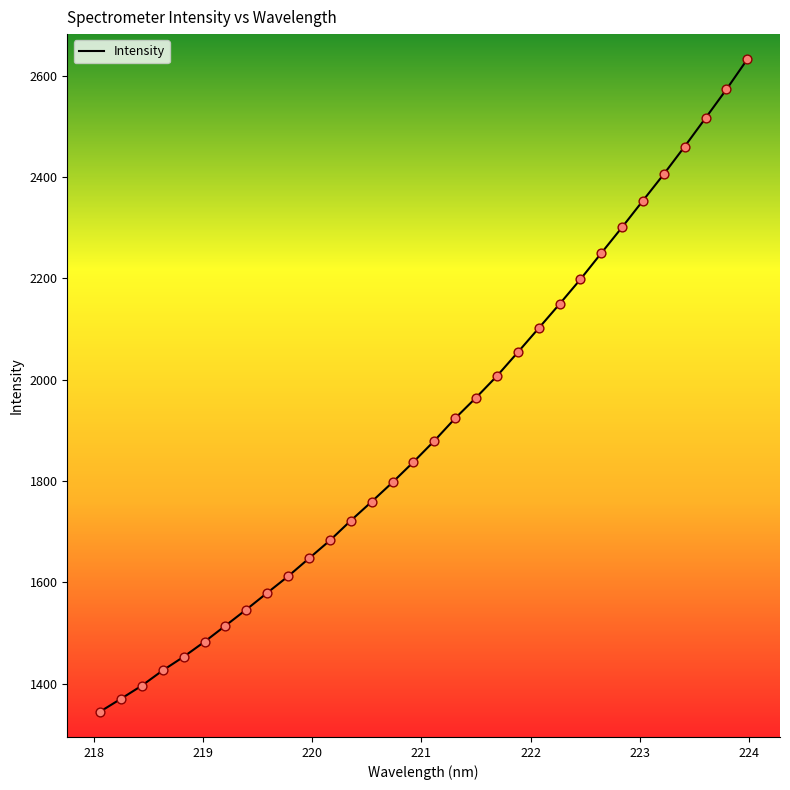

What is the difference between the maximum and minimum values?

1287.5